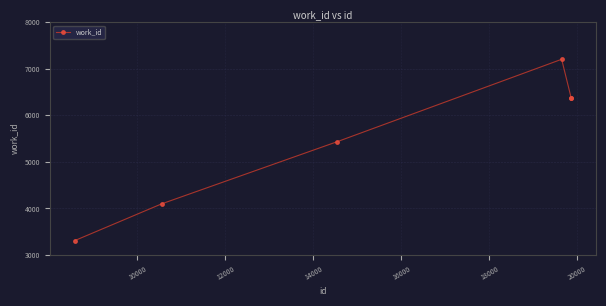

What is the greatest value displayed?

7201